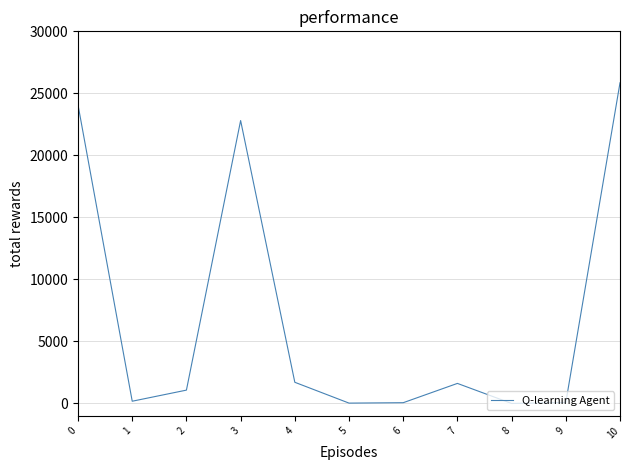

At which category does the chart reach its peak across all series?

10